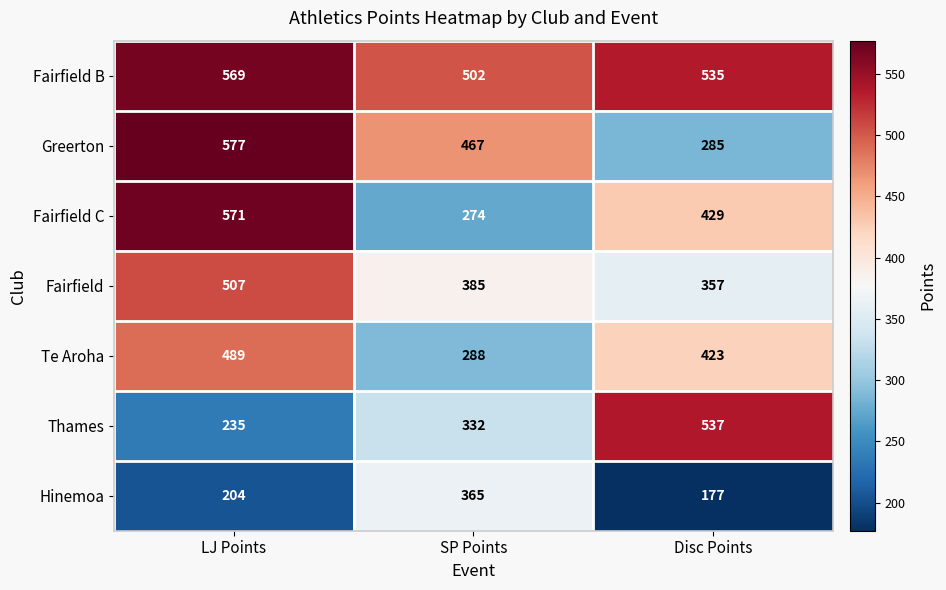

What is the maximum value for Hinemoa?

365